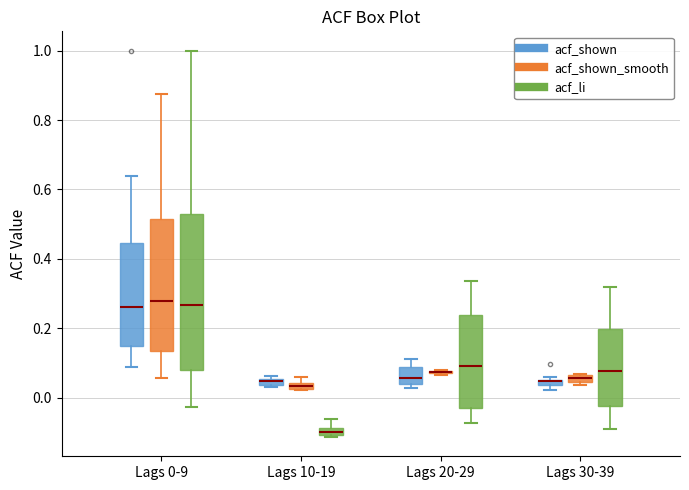

Where is the upper edge of the box for Lags 10-19 (acf_shown) on the y-axis? The values are not printed on the chart, so give them approximately, as read against the axis.

0.06